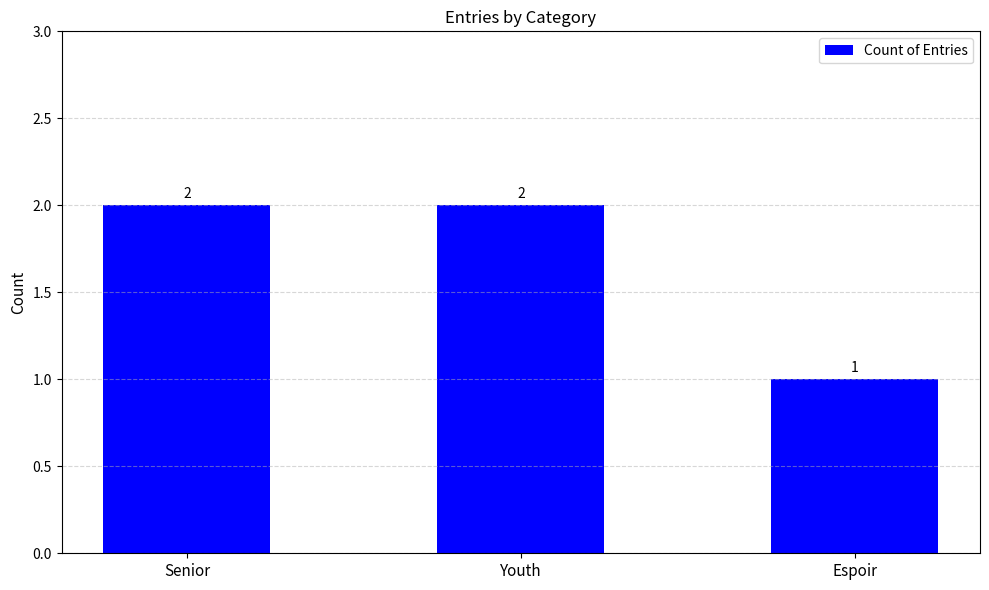

The value at Youth is 2. True or false?

True